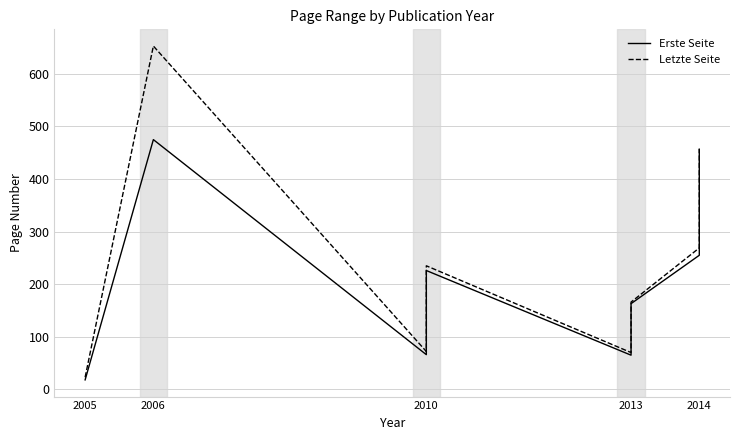

At which category does Letzte Seite reach its first local peak?

2006